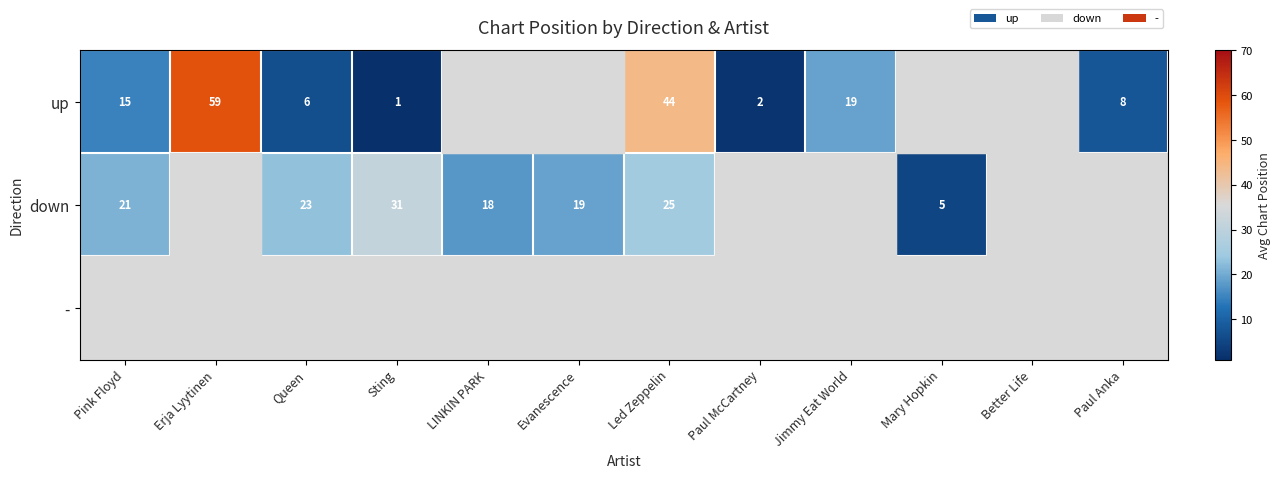

True or false: down has a value of 19 at Evanescence.

True